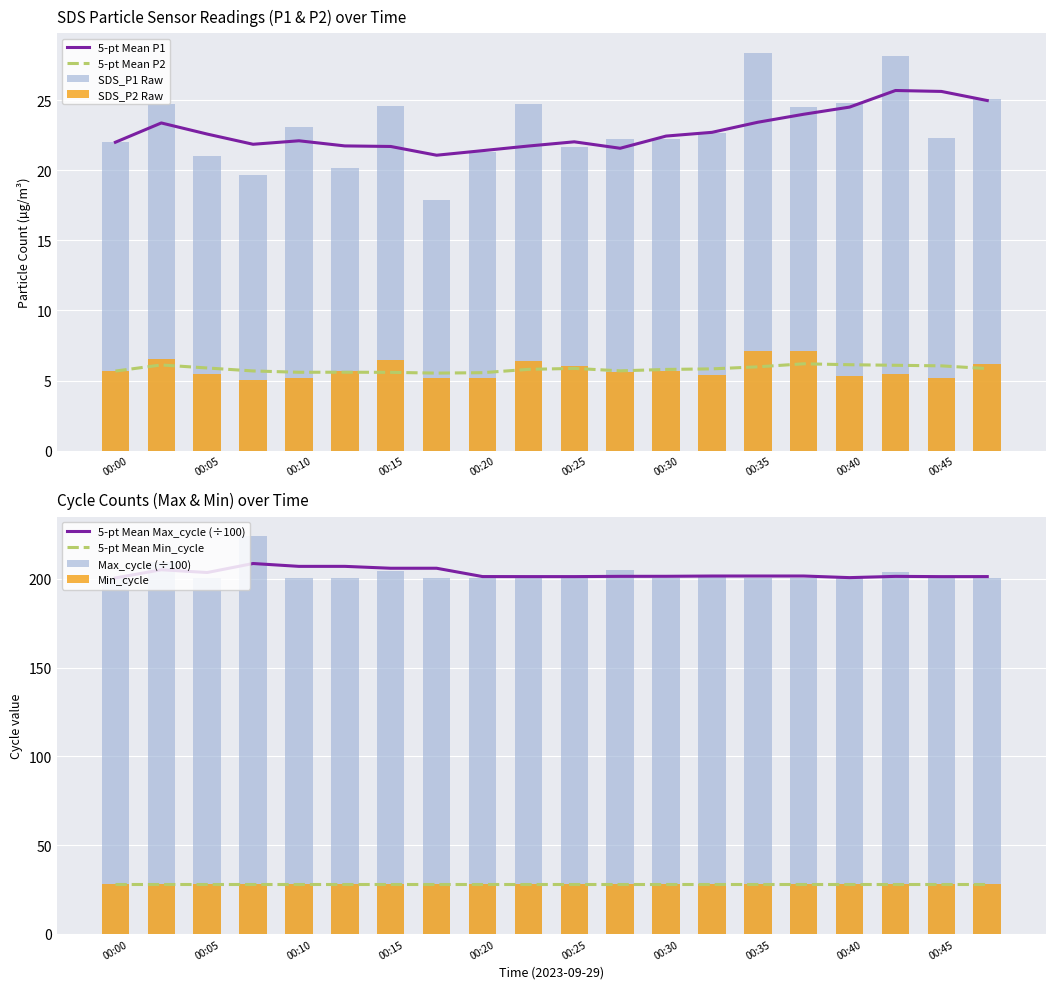

At which category is the sum across all series the highest?

00:35